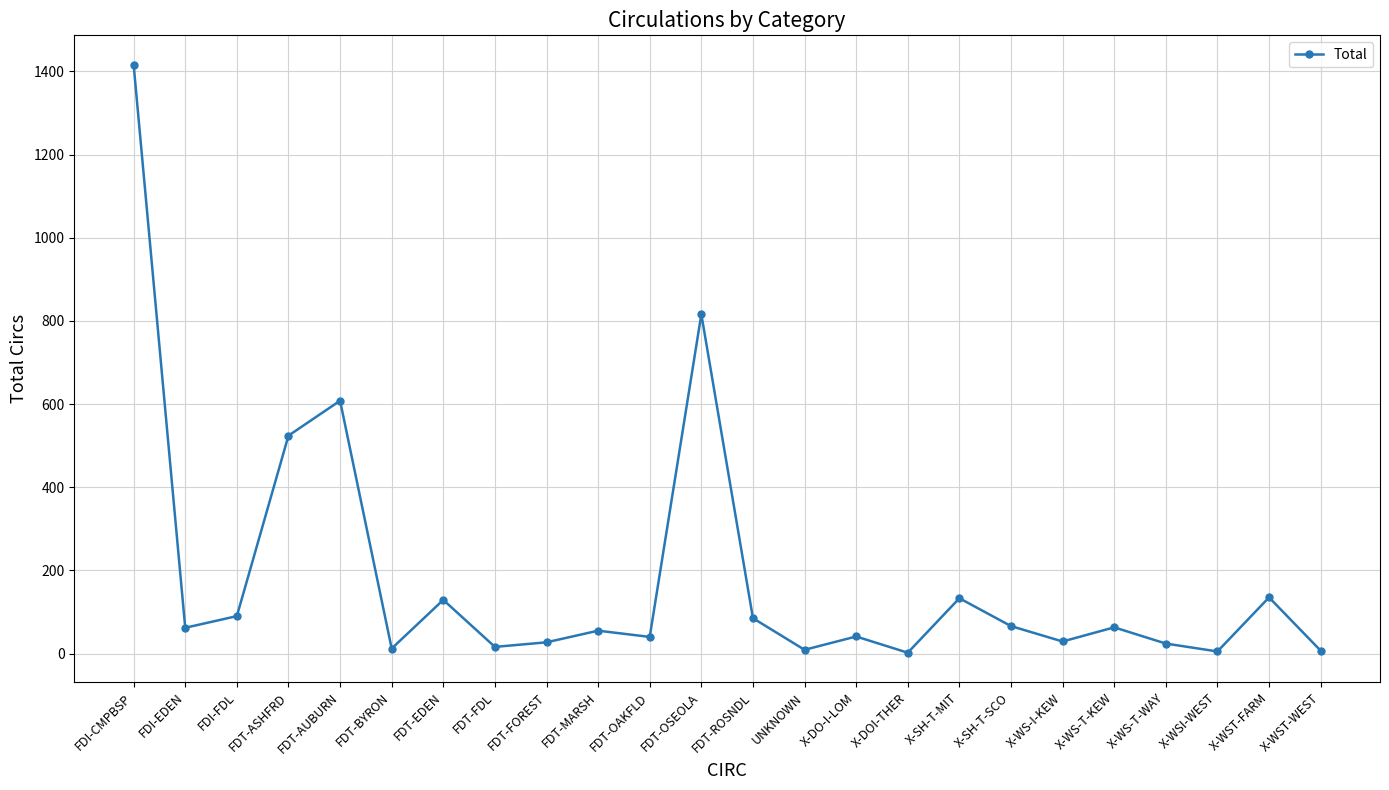

What position from the left is FDT-FDL?

8